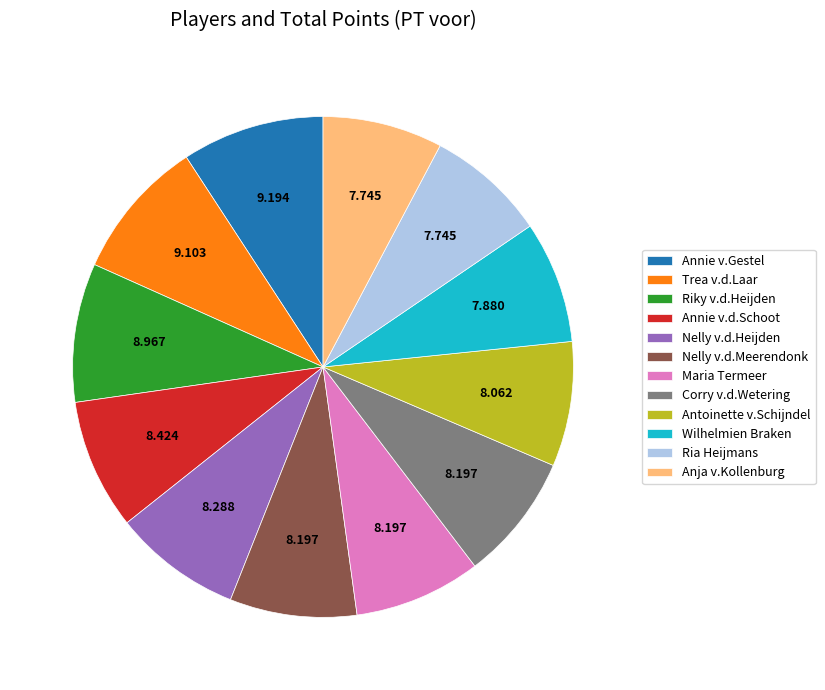

Do Nelly v.d.Heijden and Anja v.Kollenburg together represent more than half of the pie?

No